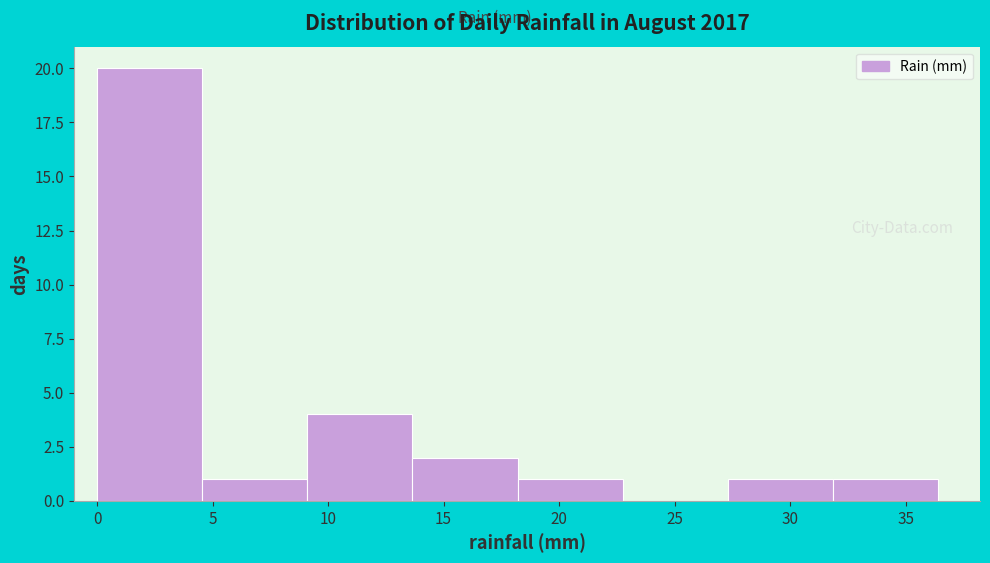

Reading left to right, transcribe this chart: for each bar, give the range it covers on the x-axis and its height. Neither the bar edges nor the heights are printed on the chart, so give them approximately, as read against the axes.

0.00 to 4.55: 20
4.55 to 9.10: 1
9.10 to 13.65: 4
13.65 to 18.20: 2
18.20 to 22.75: 1
22.75 to 27.30: 0
27.30 to 31.85: 1
31.85 to 36.40: 1